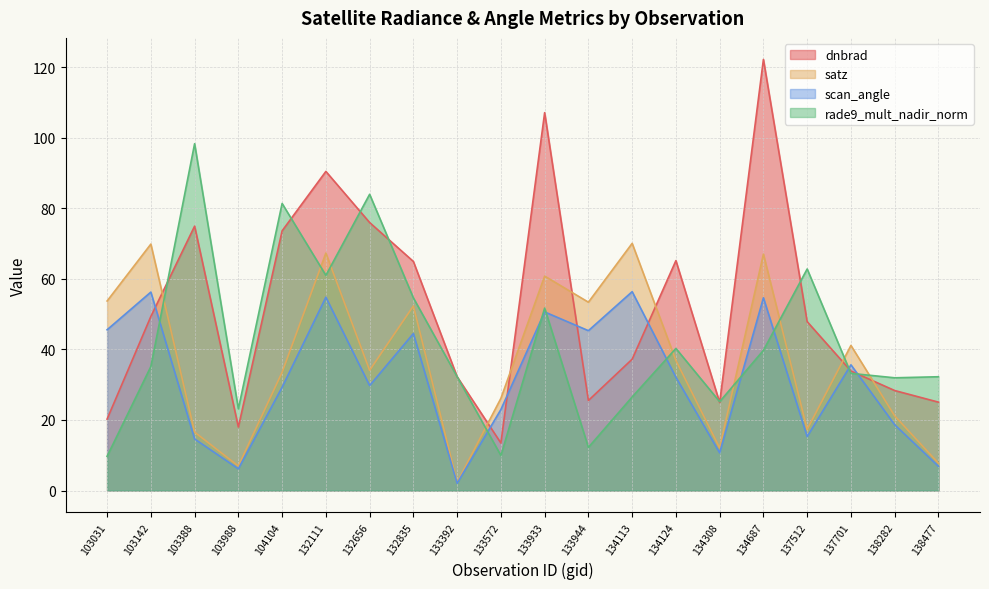

Which series has the largest total across all categories?

dnbrad